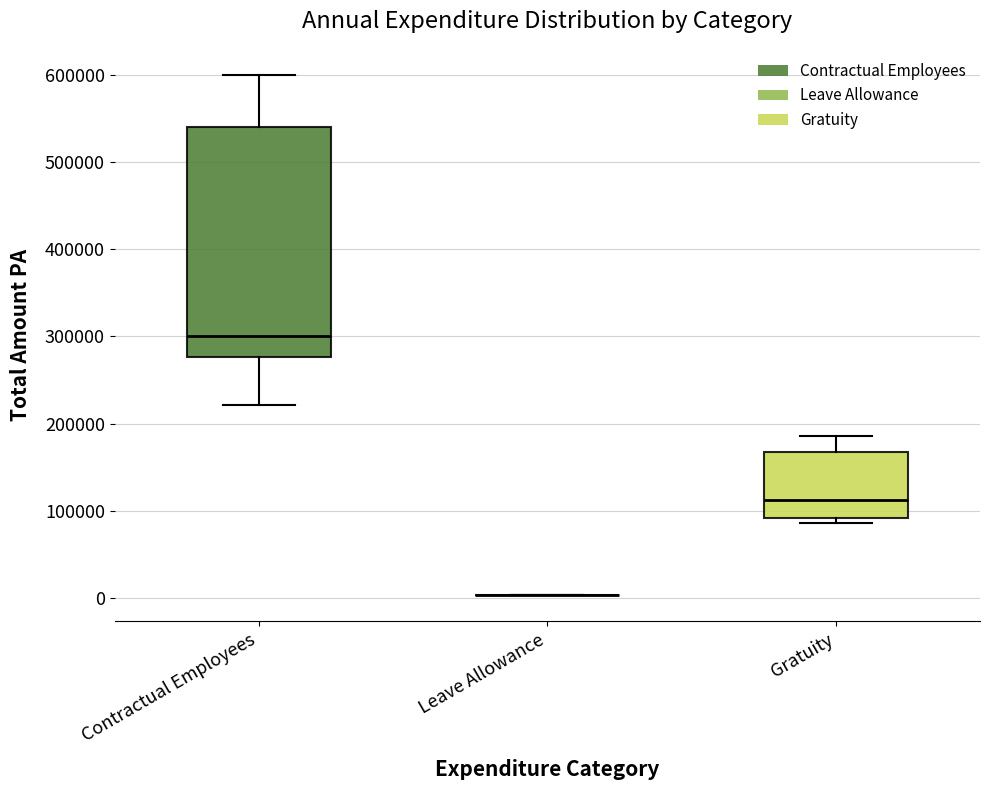

Where is the lower edge of the box for Gratuity on the y-axis? The values are not printed on the chart, so give them approximately, as read against the axis.

90000